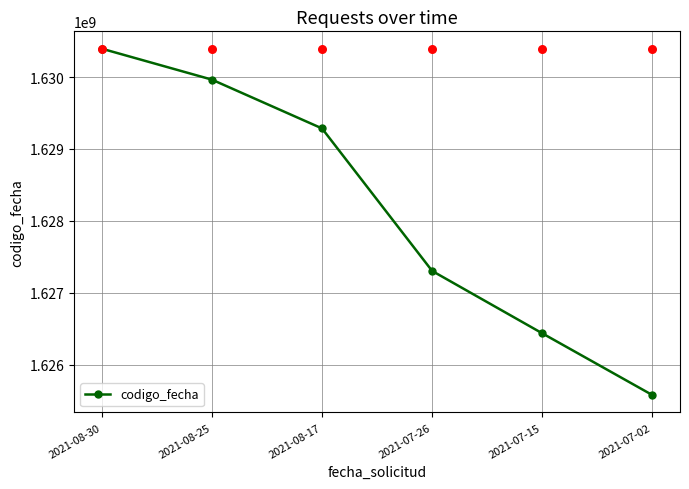

What is the change in value from 2021-08-25 to 2021-08-17?

-678957